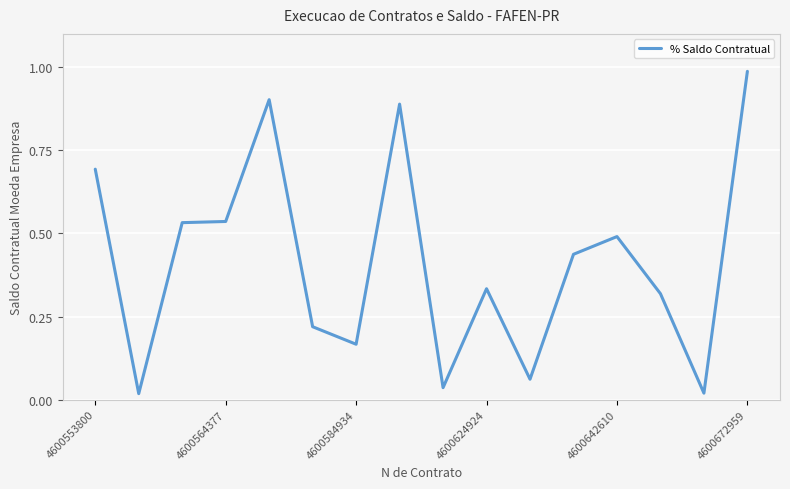

True or false: the data has more than 0 interior local peaks.

True